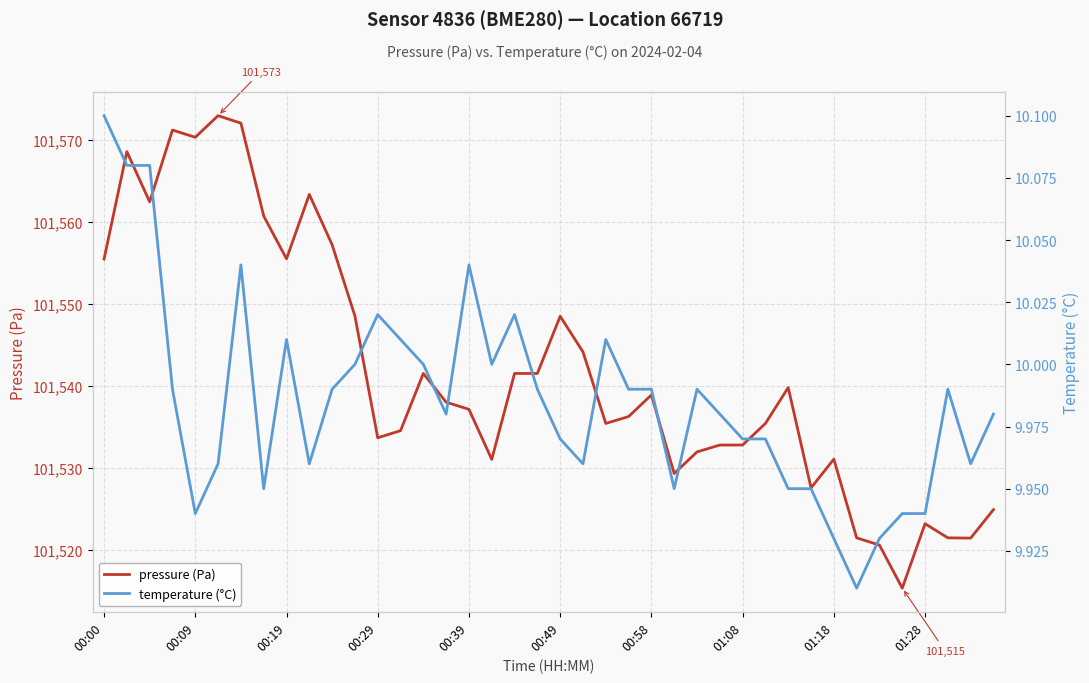

The pressure (Pa) series shows 101527.6 at 31. True or false?

True